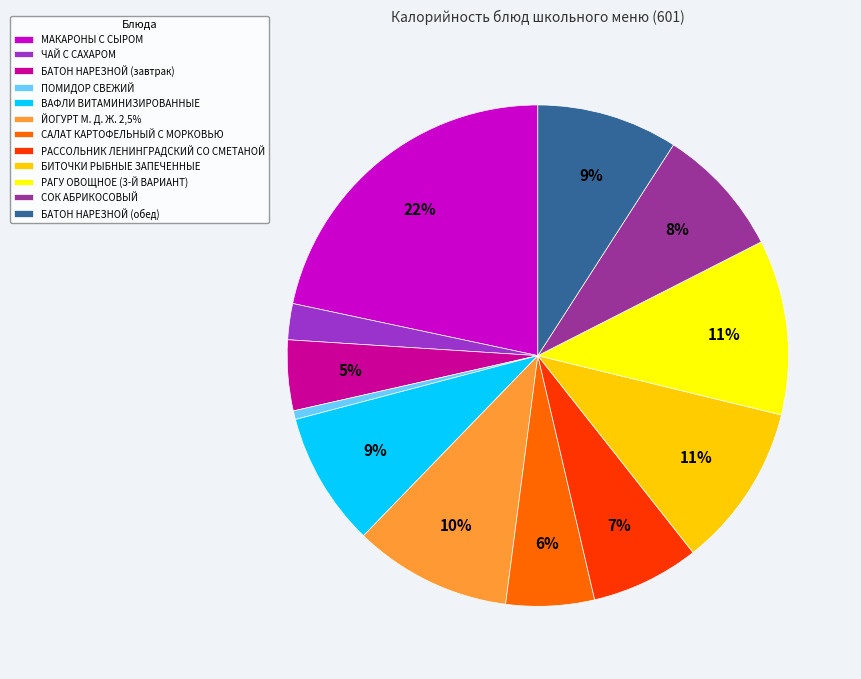

To the nearest percent, what is the difference between the largest and smallest slice percentages?

21%